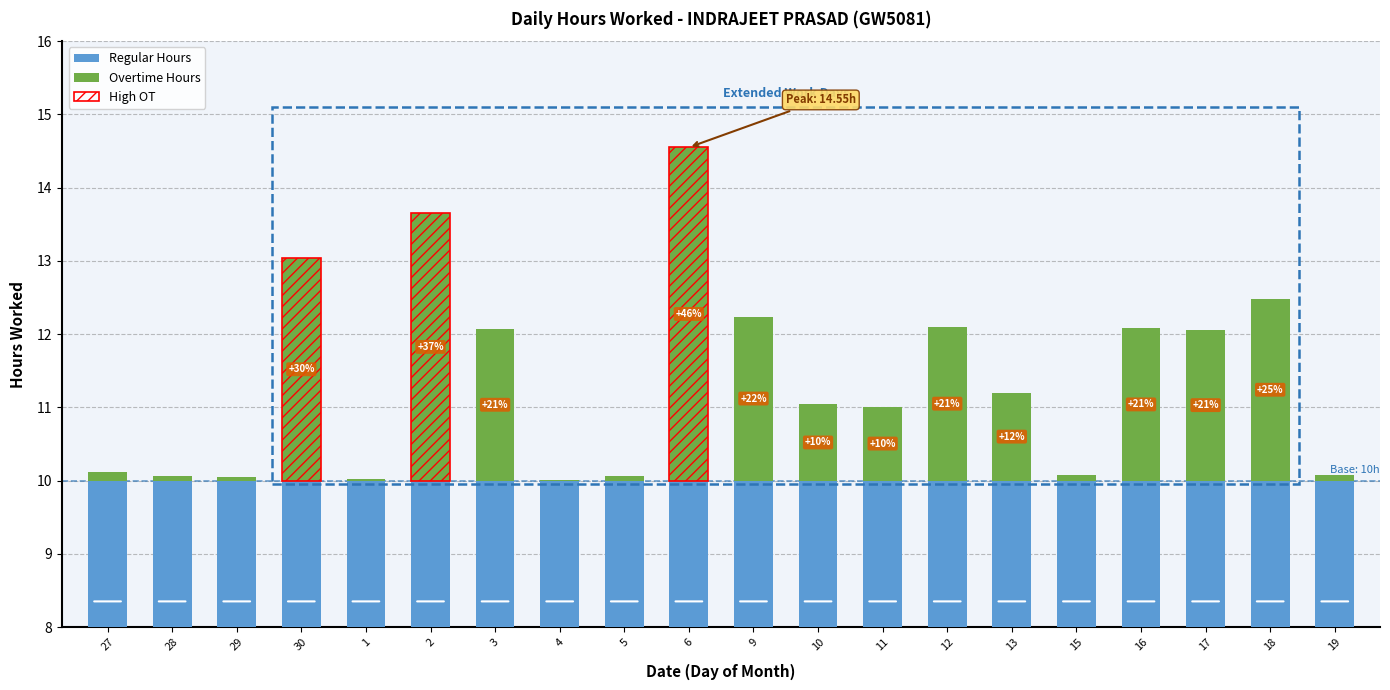

Between 18 and 19, which series saw the biggest shift?

Overtime Hours